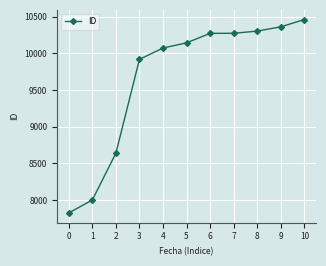

How many lines are shown in the chart?

1